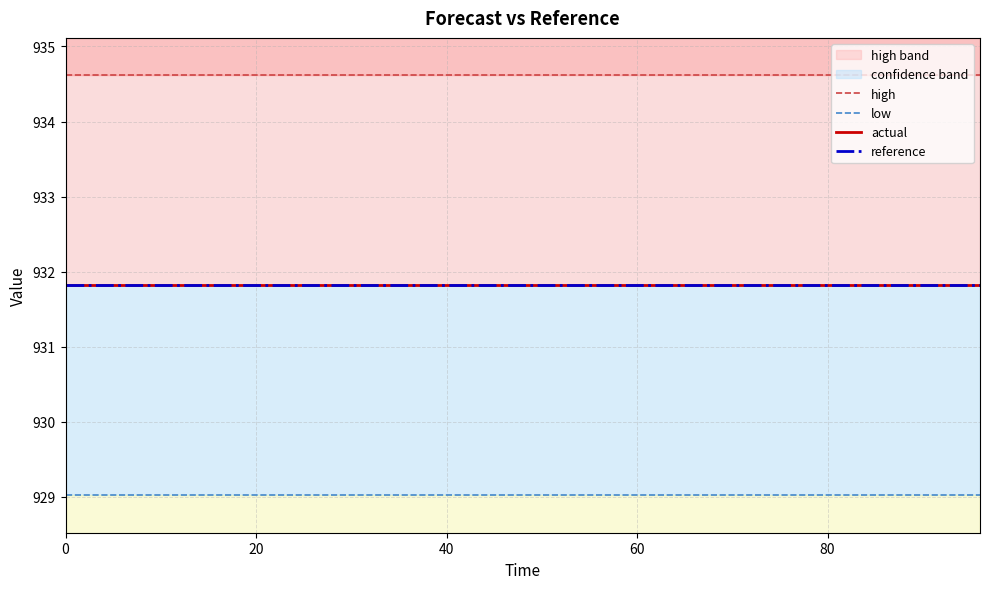

Reading right to left, extract all data points from this chart.

high: 934.6	934.6	934.6	934.6	934.6	934.6	934.6	934.6	934.6	934.6	934.6	934.6	934.6	934.6	934.6	934.6	934.6
low: 929.0	929.0	929.0	929.0	929.0	929.0	929.0	929.0	929.0	929.0	929.0	929.0	929.0	929.0	929.0	929.0	929.0
actual: 931.8	931.8	931.8	931.8	931.8	931.8	931.8	931.8	931.8	931.8	931.8	931.8	931.8	931.8	931.8	931.8	931.8
reference: 931.8	931.8	931.8	931.8	931.8	931.8	931.8	931.8	931.8	931.8	931.8	931.8	931.8	931.8	931.8	931.8	931.8